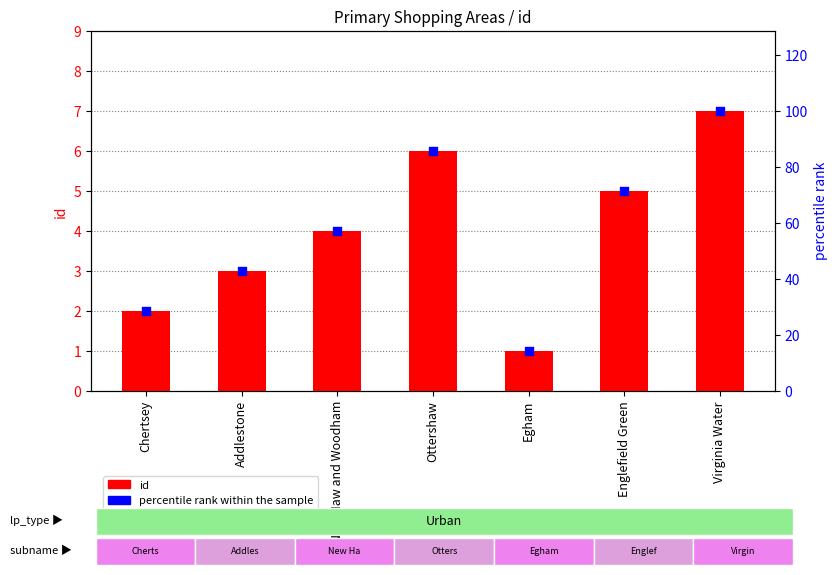

At which category is the sum across all series the highest?

Virginia Water